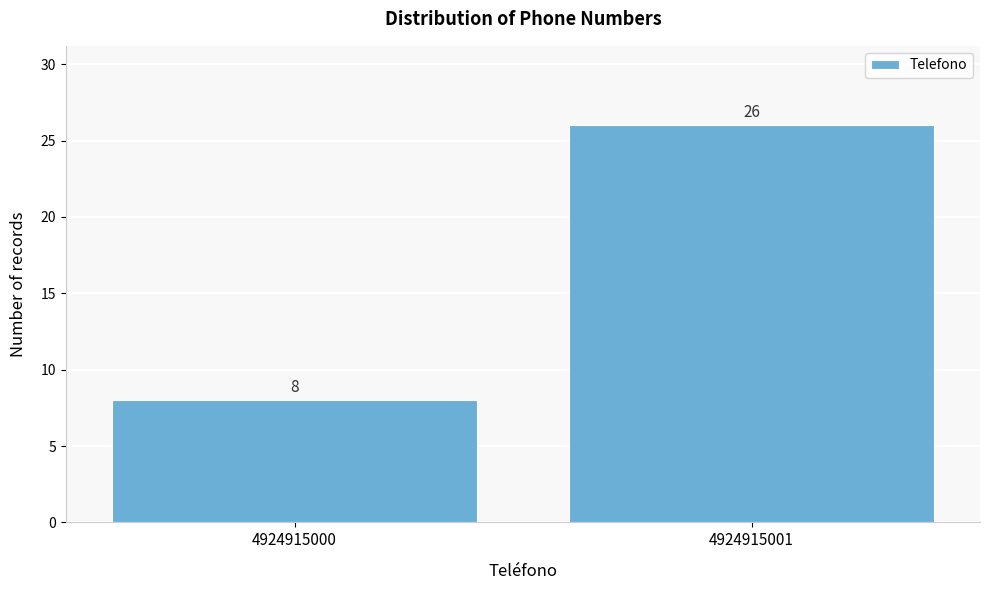

Reading left to right, what are all the values shown in this chart?

4924915000=8	4924915001=26